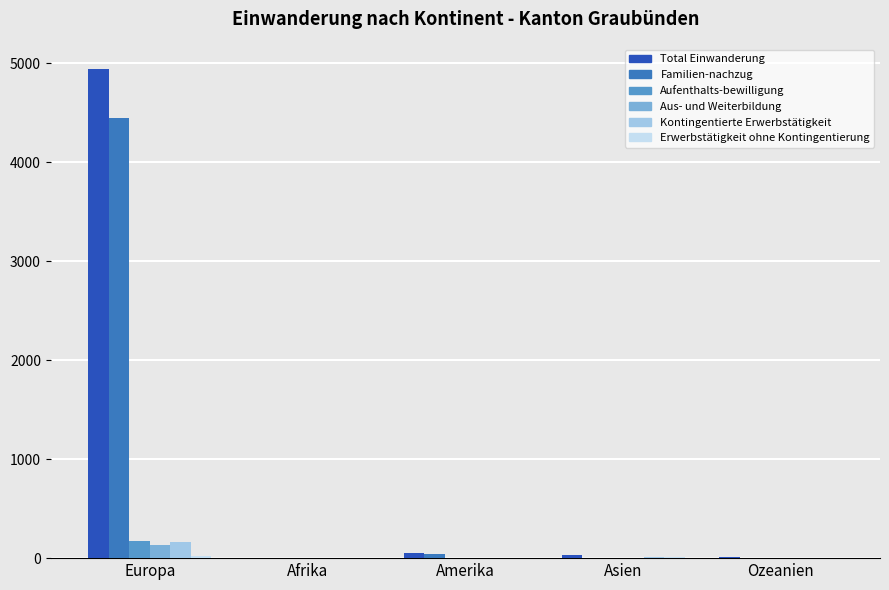

What is the greatest value displayed?

4943